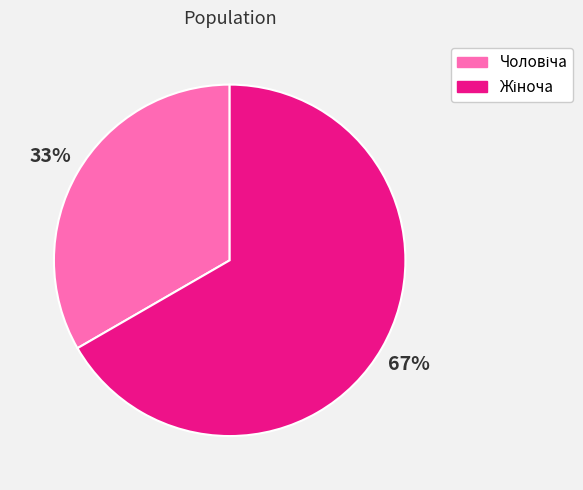

To the nearest percent, what is the average slice percentage?

50%